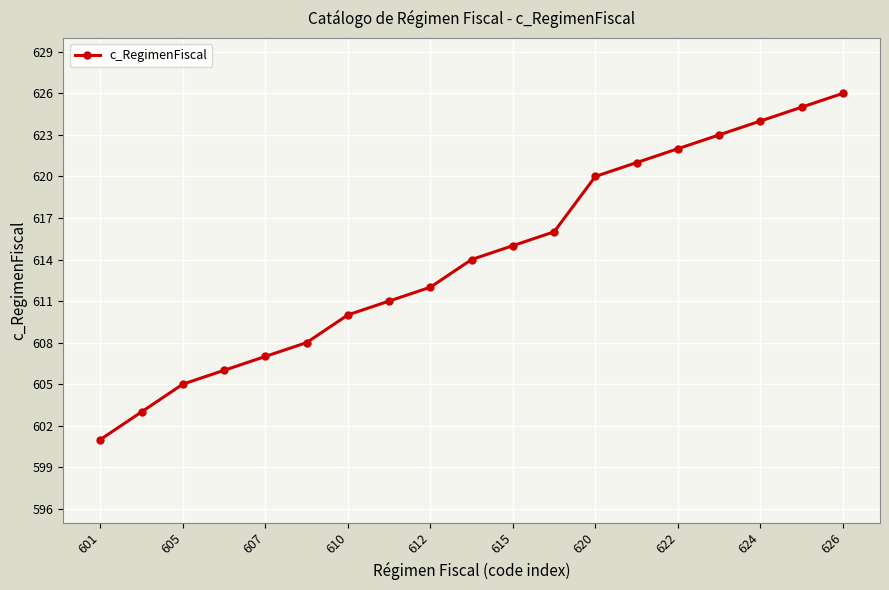

What is the minimum value shown in the chart?

601